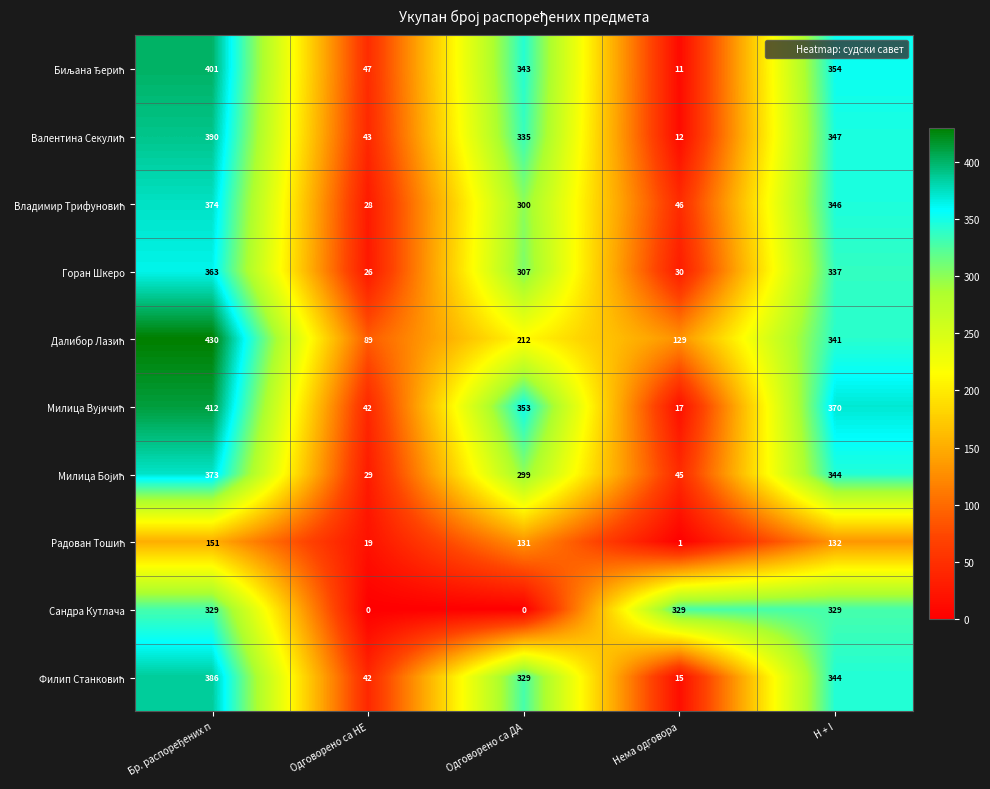

What is the greatest value displayed?

430